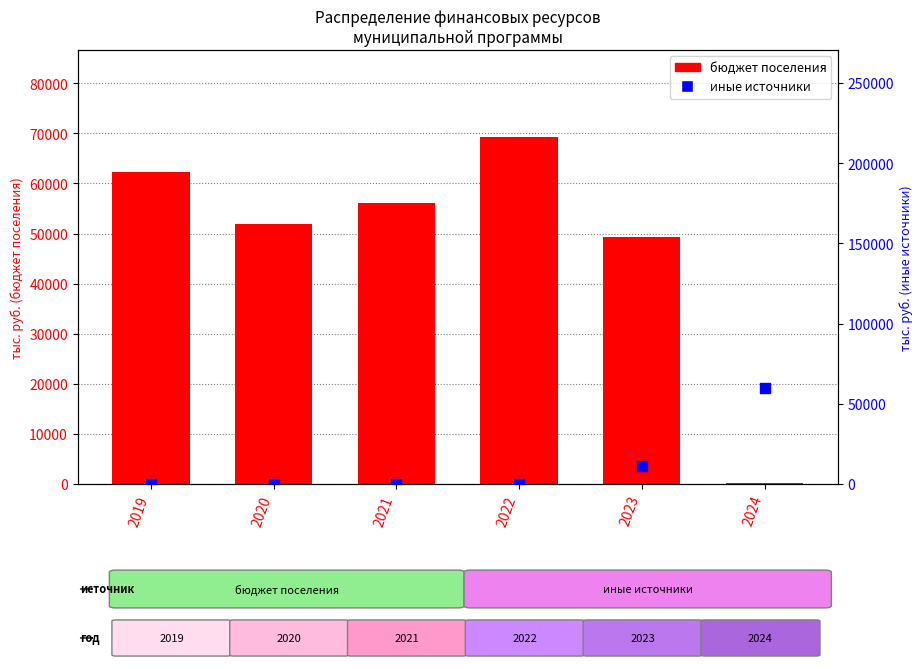

What is the total value across all series at 2020?

51957.8